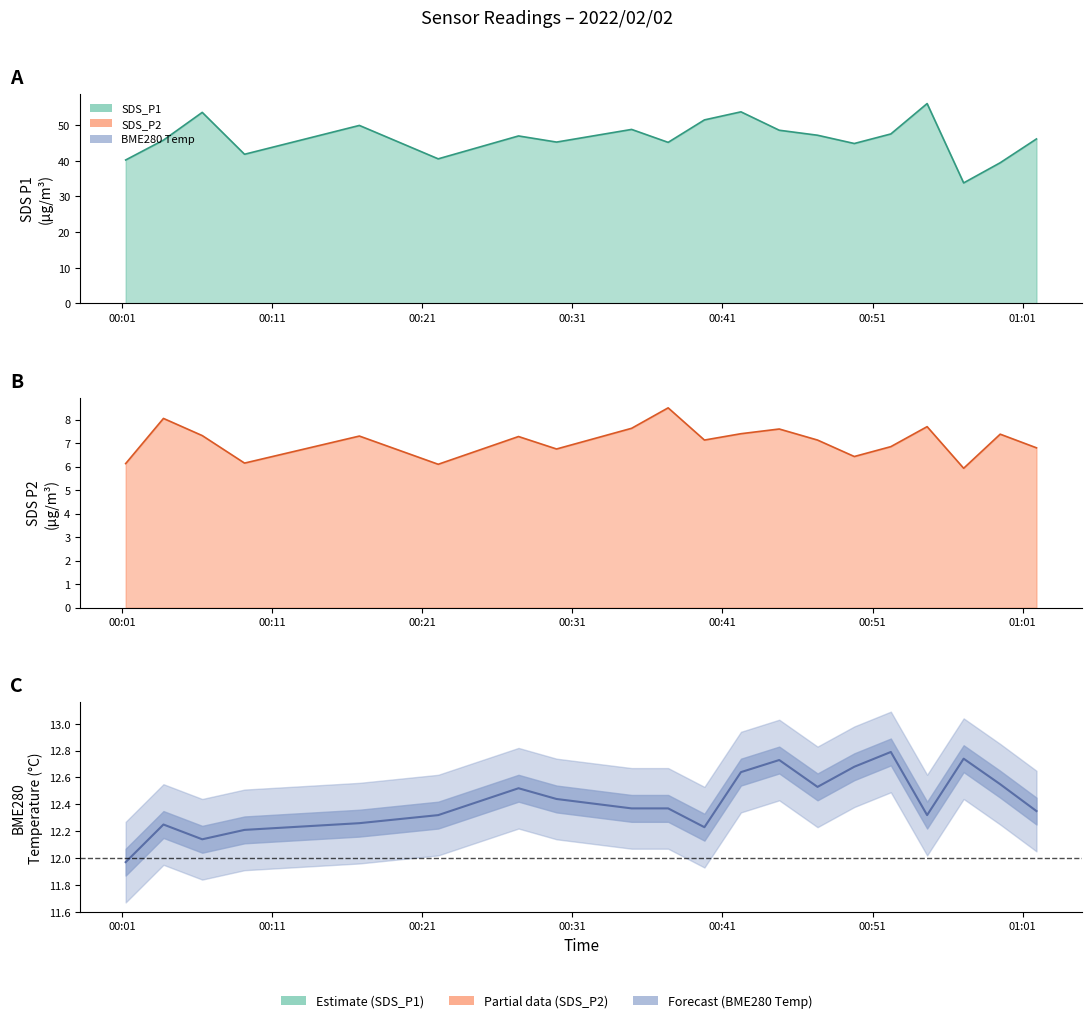

What is the sum of all SDS_P1 values?

926.9